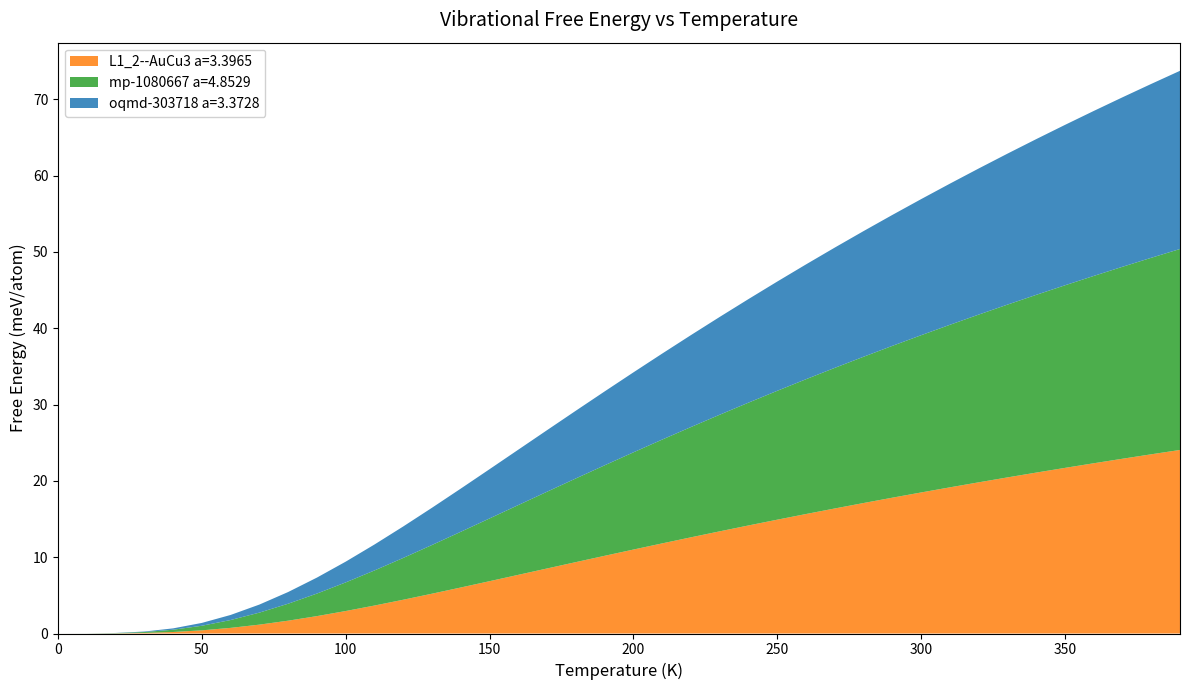

What is the highest value of the L1_2--AuCu3 a=3.3965 series?

24.1